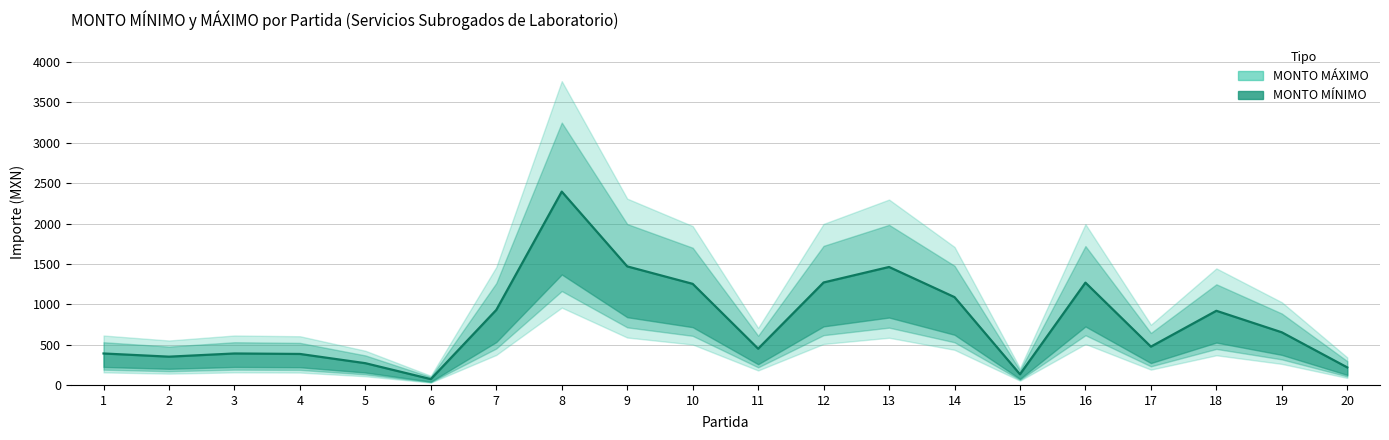

What is the difference between the maximum and second lowest values?

2263.1